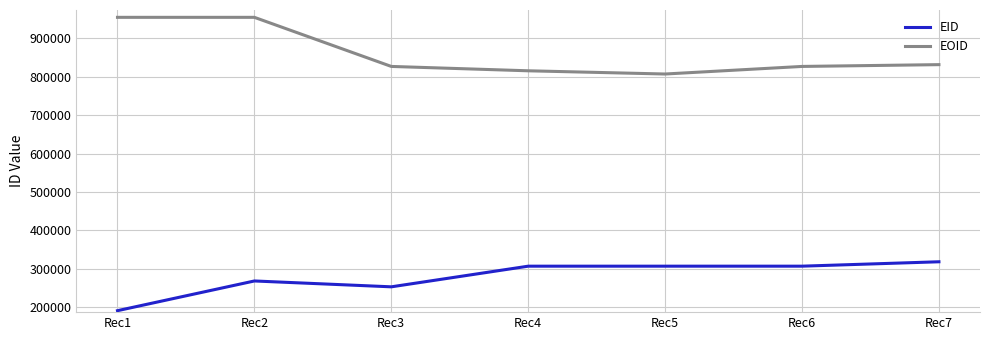

What is the difference between the highest and lowest values at Rec3?

573550